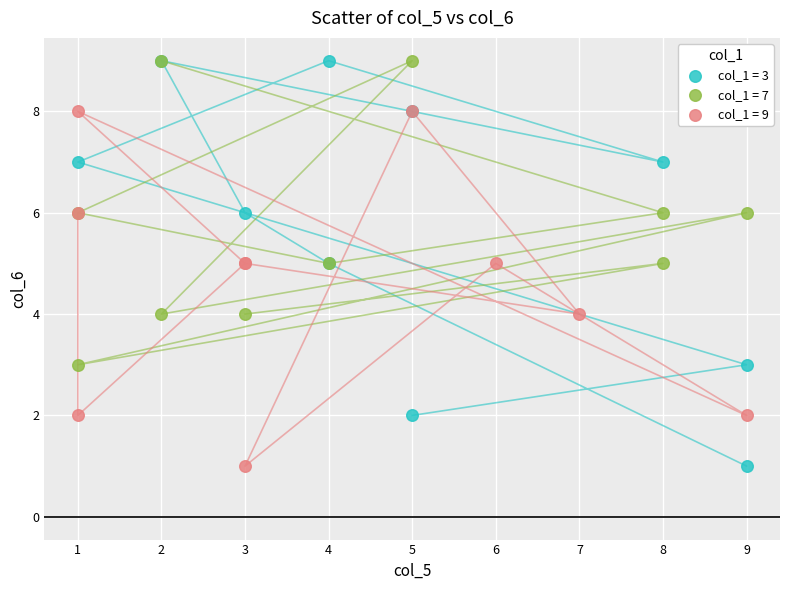

Which series has the largest Y range (max minus min)?

col_1 = 3